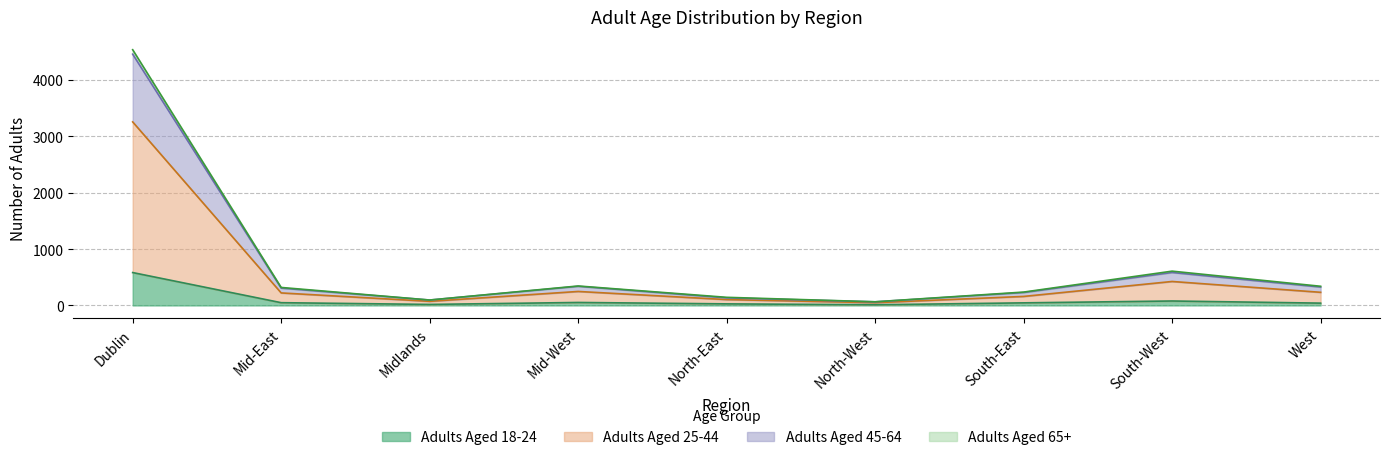

What is the label of the 4th point from the right?

North-West